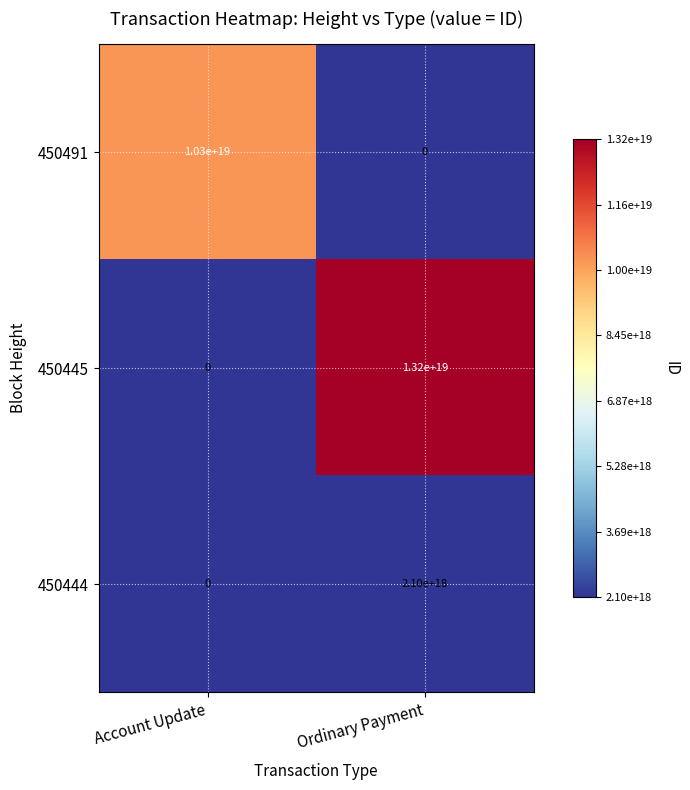

Which series has the widest spread of values?

450445